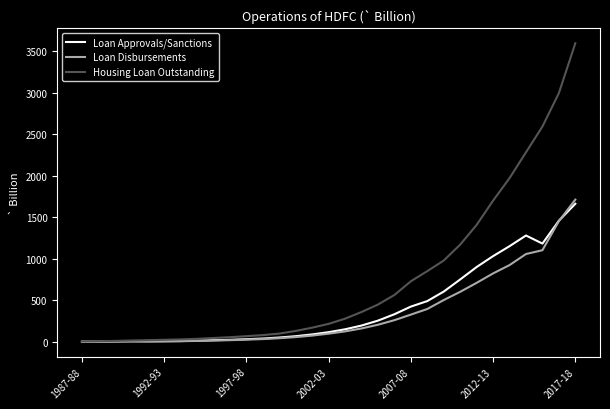

Which series has the widest spread of values?

Housing Loan Outstanding